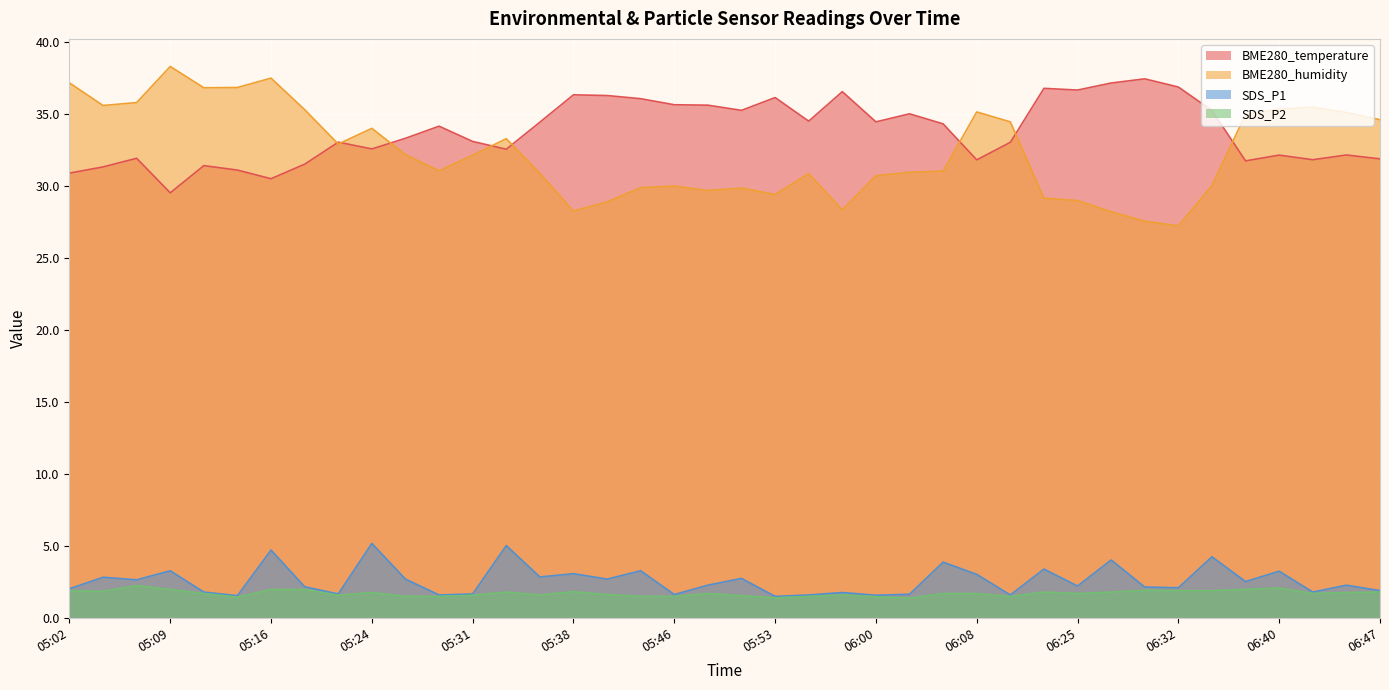

List the series in order of their peak value, lowest first.

SDS_P2, SDS_P1, BME280_temperature, BME280_humidity